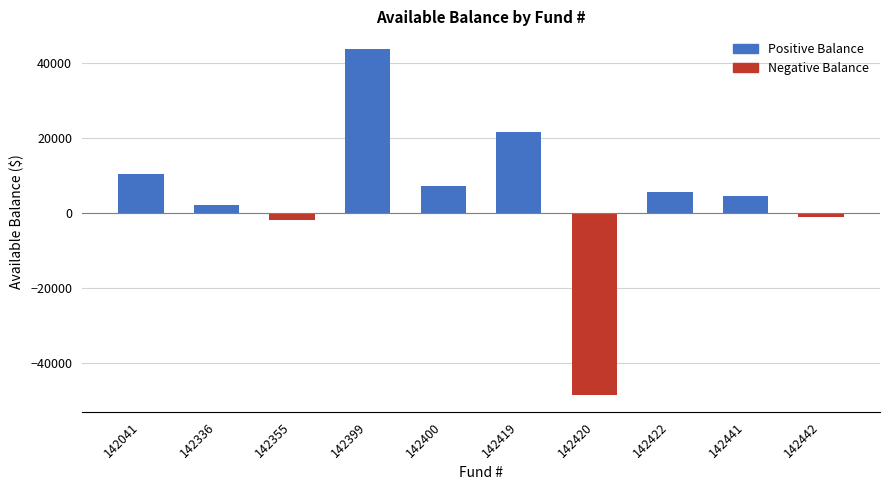

Which has a higher value, 142422 or 142041?

142041